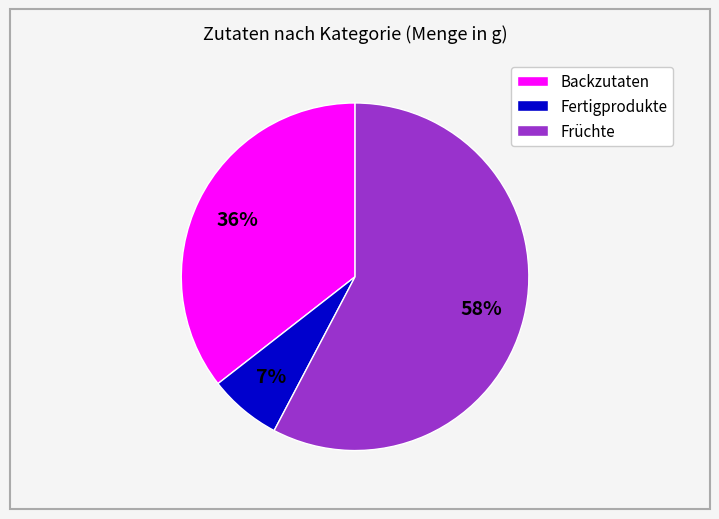

Is there a majority slice in this chart?

Yes